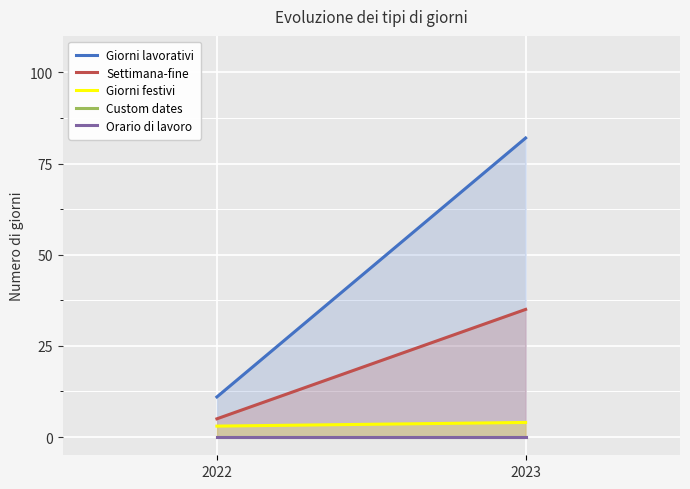

Which series changed the most between 2022 and 2023?

Giorni lavorativi